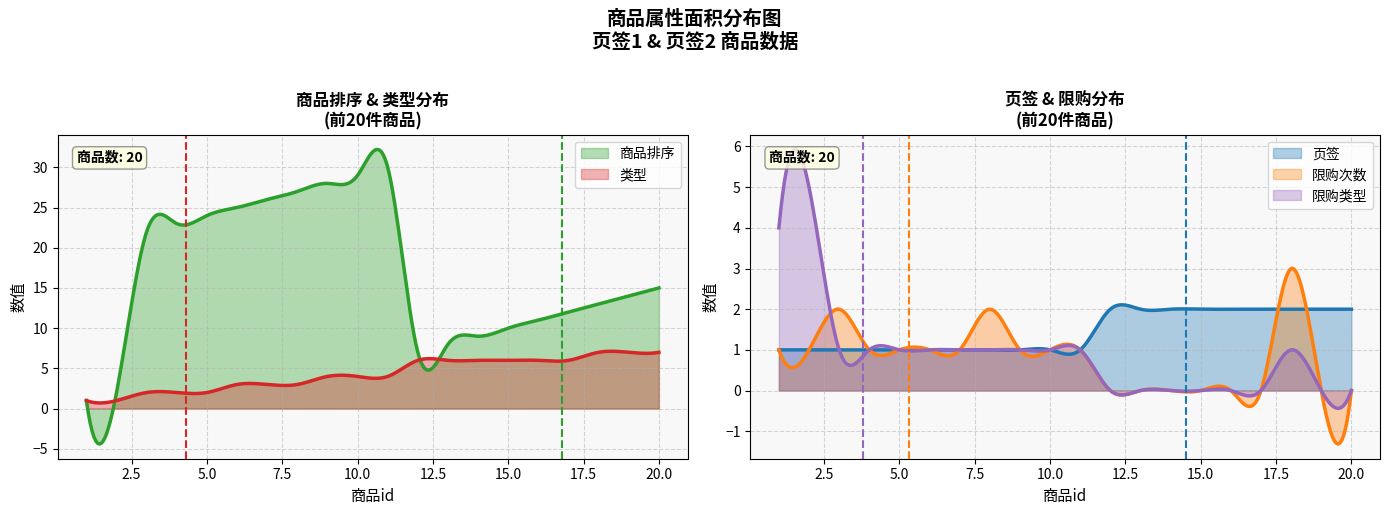

What is the average value of the 页签 series?

1.4